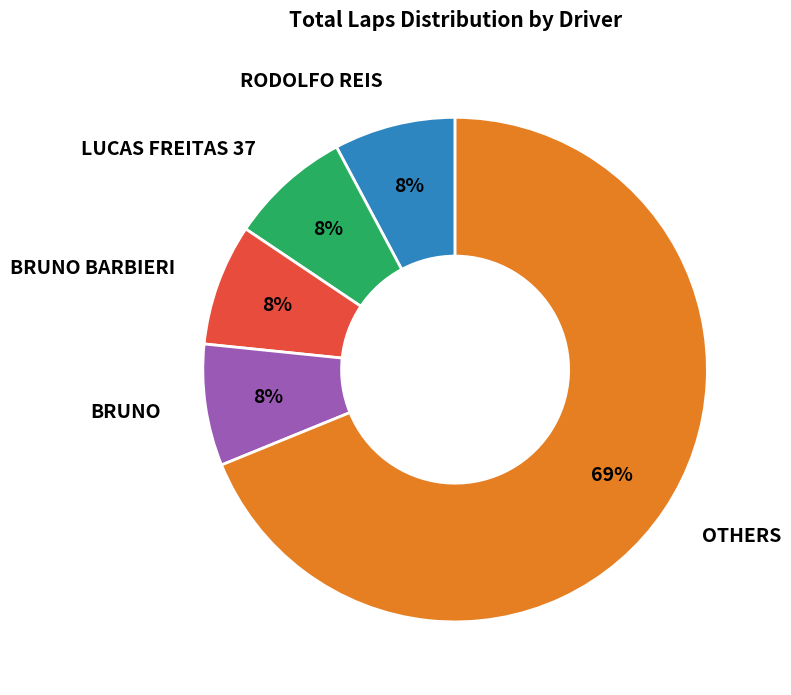

Does any single category account for the majority?

Yes